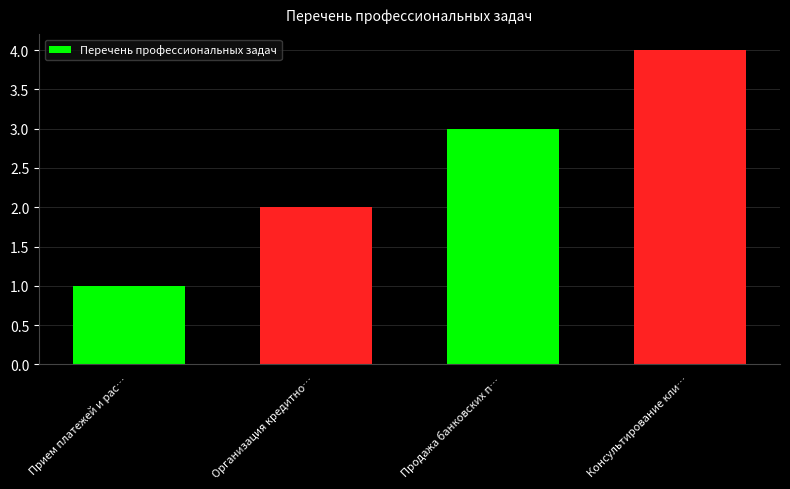

Reading left to right, transcribe all the data shown in this chart.

1	2	3	4